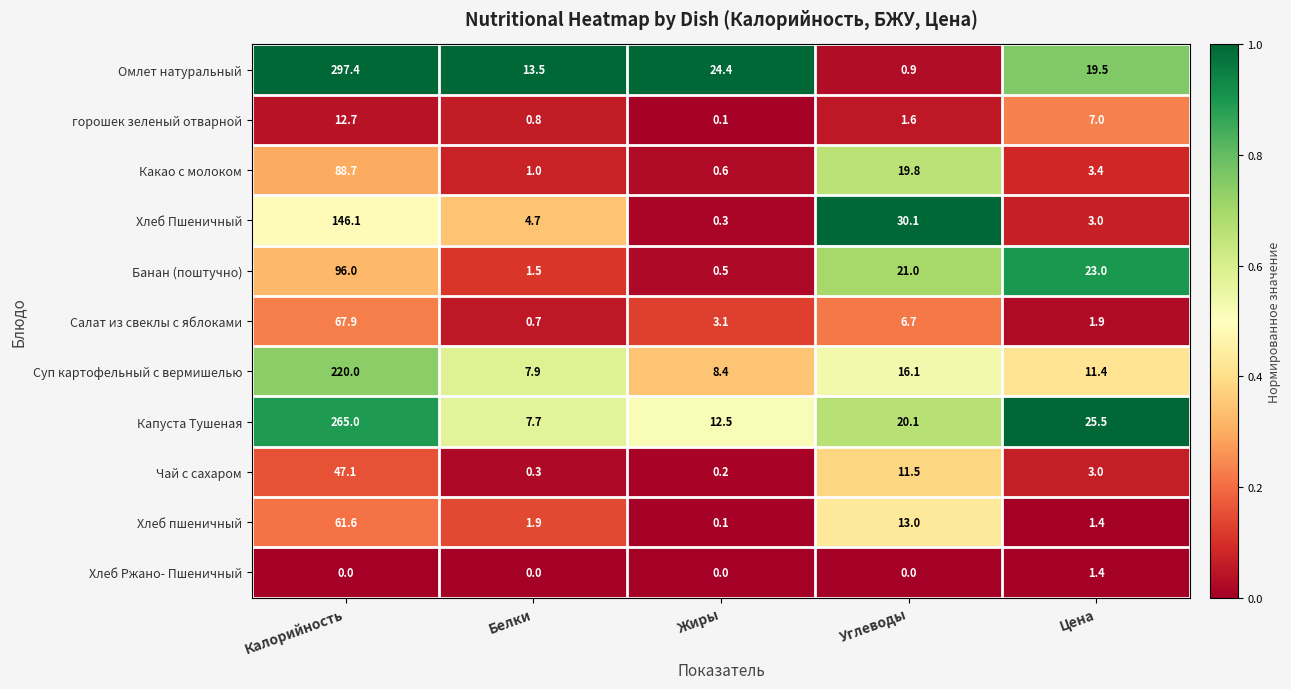

Where does the Чай с сахаром series first go above 3?

Калорийность